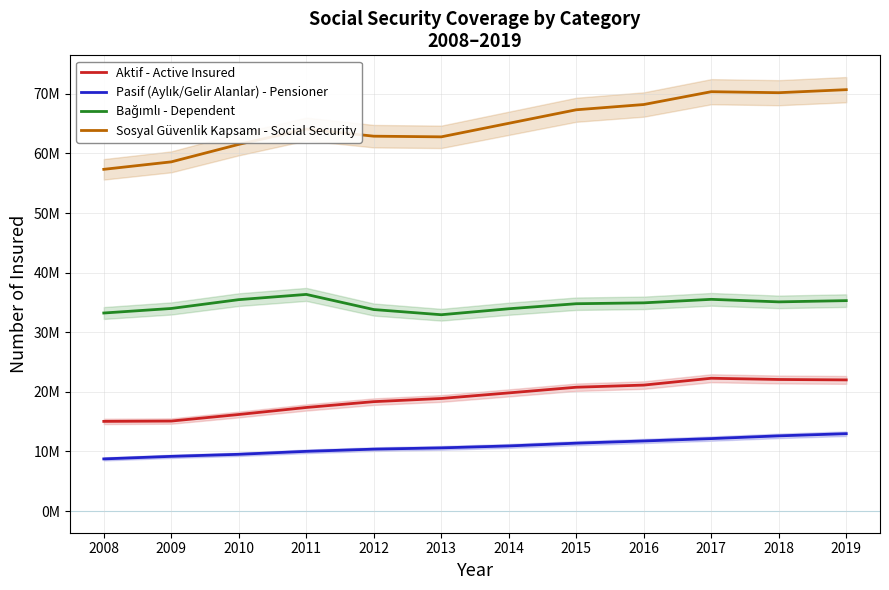

At which category does Sosyal Güvenlik Kapsamı - Social Security reach its first local peak?

2011